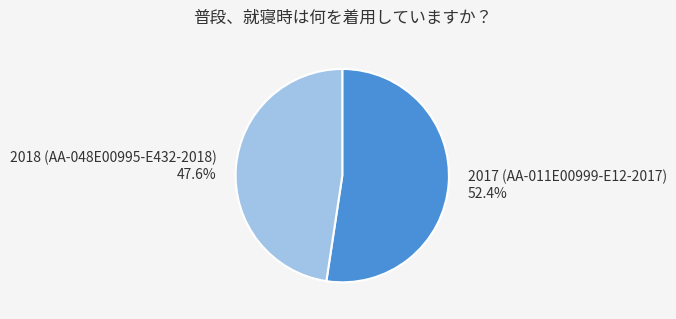

Which category has the smallest portion of the pie?

2018 (AA-048E00995-E432-2018)